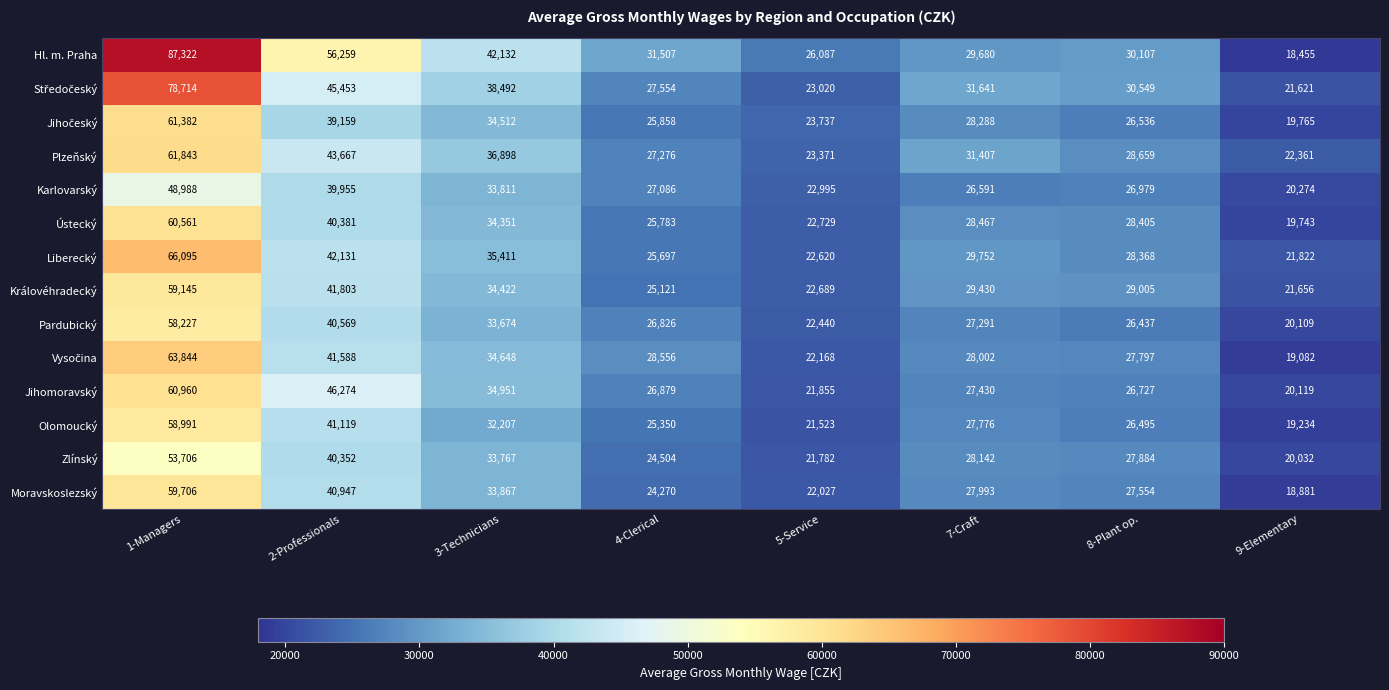

At how many categories does at least one series exceed 58757?

1